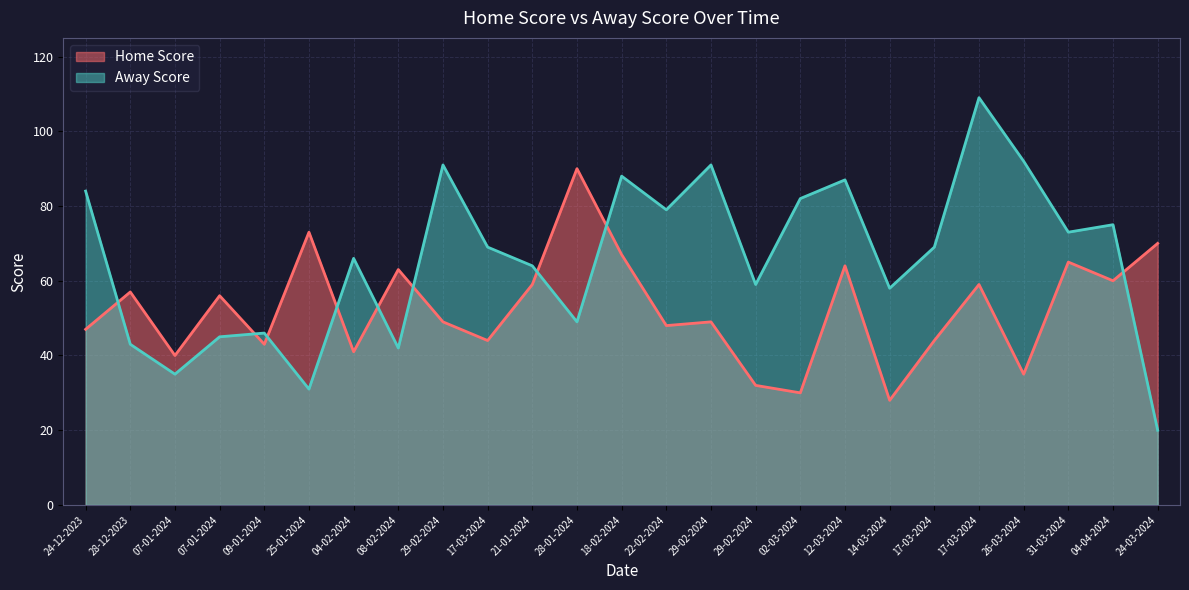

Is the value of Home Score at 31-03-2024 greater than the value of Away Score at 24-03-2024?

Yes